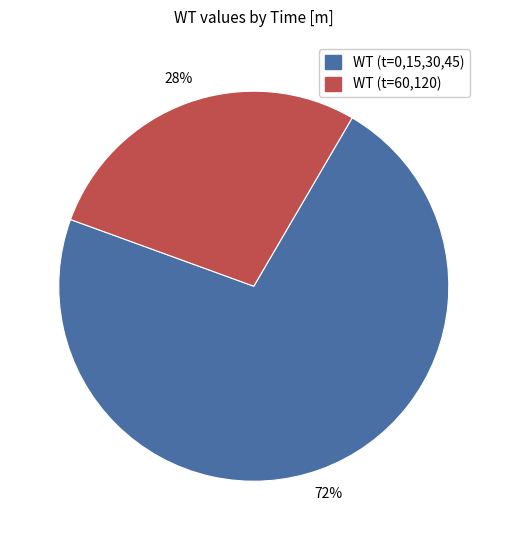

To the nearest percent, what is the difference between the largest and smallest slice percentages?

44%